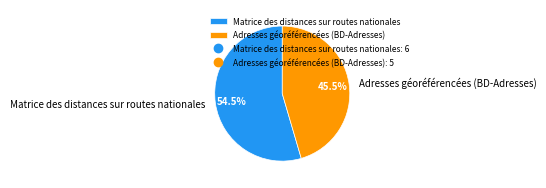

To the nearest percent, what is the combined percentage of Adresses géoréférencées (BD-Adresses) and Matrice des distances sur routes nationales?

100%